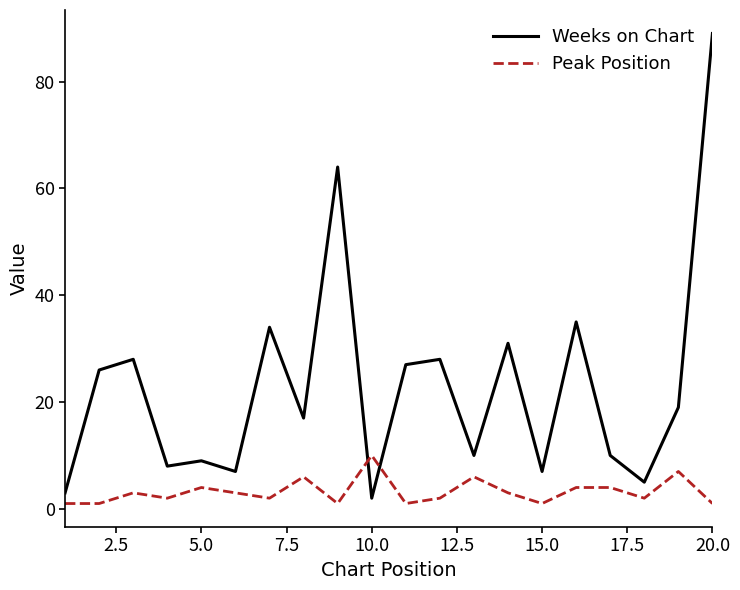

How many categories are shown in the chart?

20